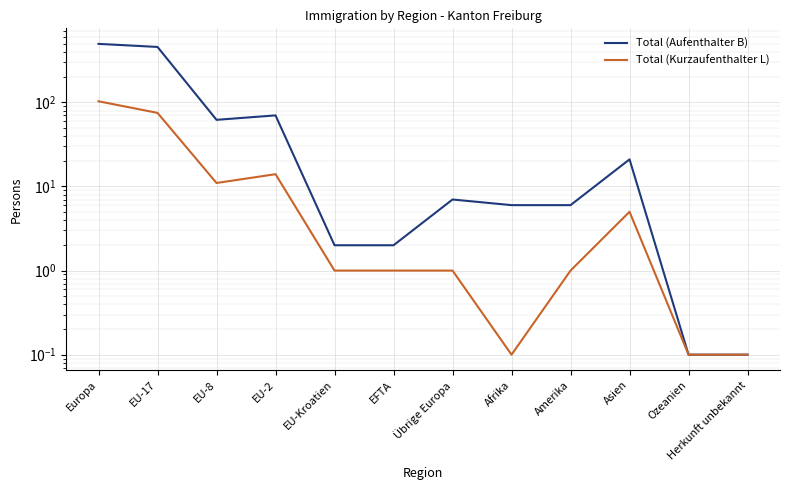

The Total (Kurzaufenthalter L) series shows 24.2 at EU-2. True or false?

False